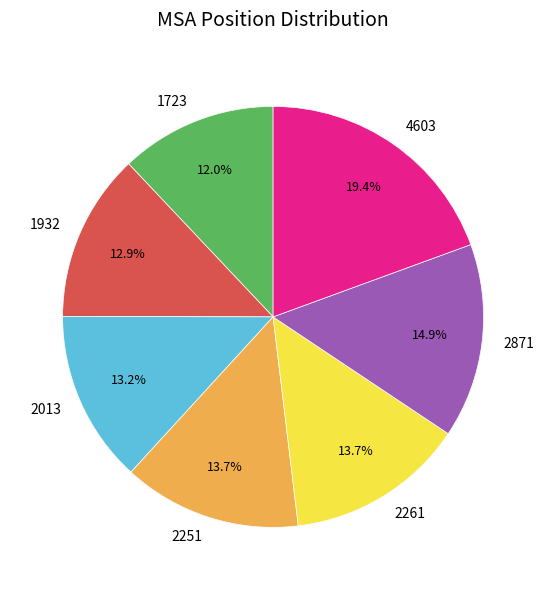

The 1723 slice represents 12% of the pie. True or false?

True